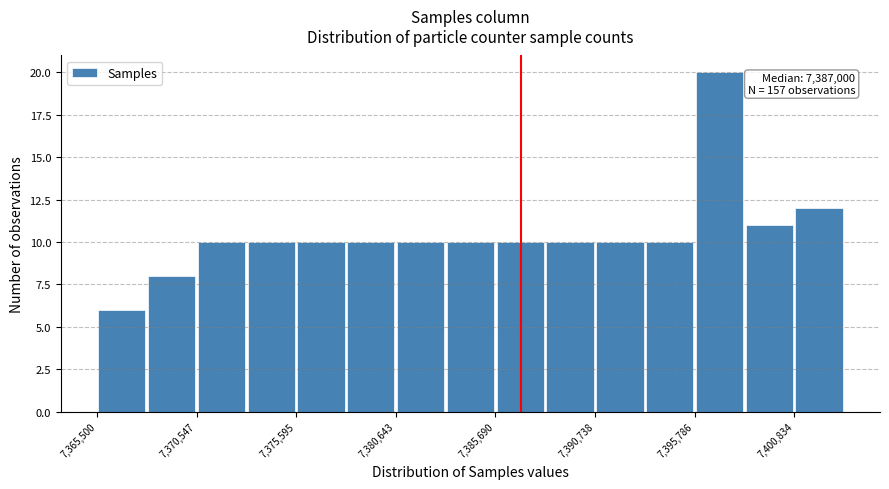

Around what value on the x-axis is the tallest bar? Give the approximate position of its centre, as read against the axis.

7397000